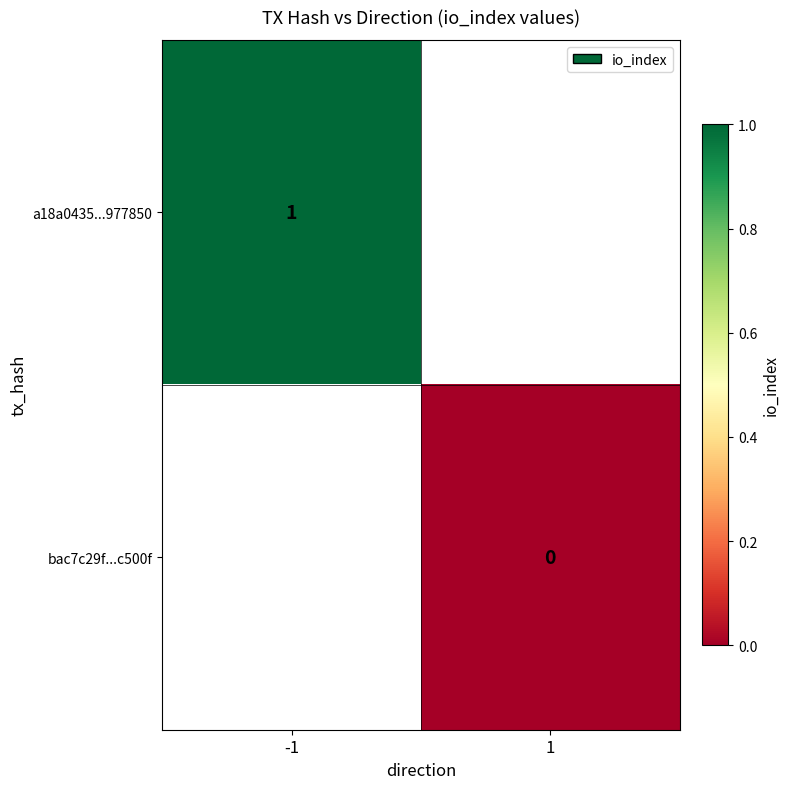

The value of a18a0435...977850 at -1 is 1. True or false?

True